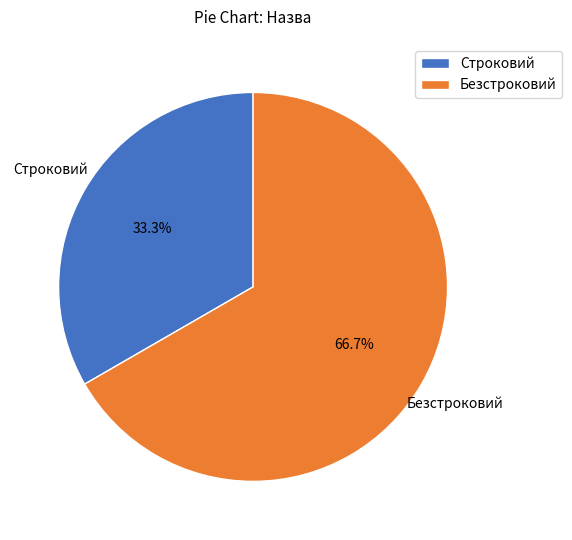

Which has a higher value, Строковий or Безстроковий?

Безстроковий